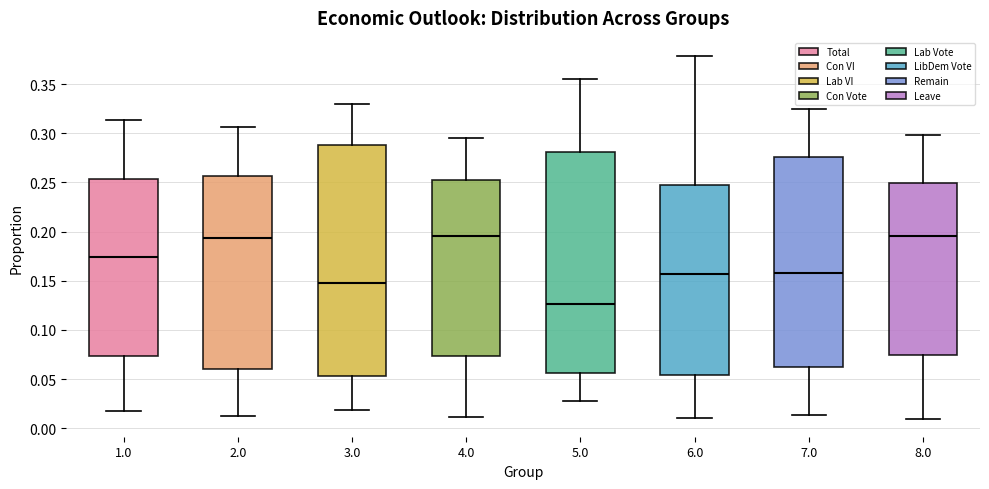

Reading left to right, transcribe this box plot: for each box, give where its median line is, the range the box spans, and where its two whiskers end, as read against the y-axis. The values are not printed on the chart, so give them approximately, as read against the axis.

1.0: median 0.175, box 0.075 to 0.255, whiskers 0.020 to 0.315
2.0: median 0.195, box 0.060 to 0.255, whiskers 0.010 to 0.305
3.0: median 0.150, box 0.055 to 0.290, whiskers 0.020 to 0.330
4.0: median 0.195, box 0.075 to 0.250, whiskers 0.010 to 0.295
5.0: median 0.125, box 0.055 to 0.280, whiskers 0.025 to 0.355
6.0: median 0.155, box 0.055 to 0.250, whiskers 0.010 to 0.380
7.0: median 0.160, box 0.060 to 0.275, whiskers 0.015 to 0.325
8.0: median 0.195, box 0.075 to 0.250, whiskers 0.010 to 0.300